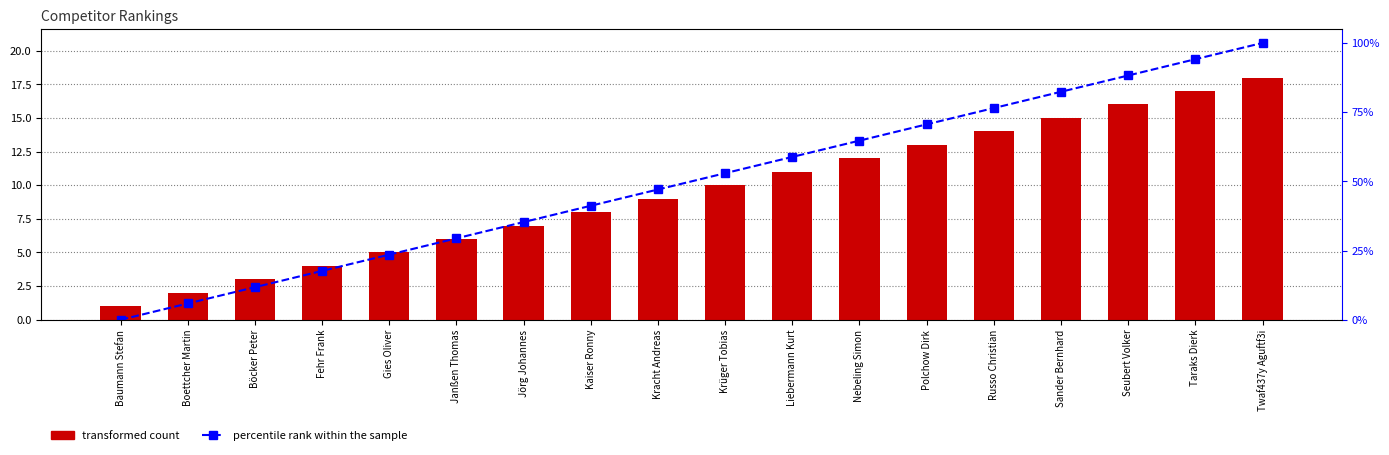

At Nebeling Simon, list the series in order from largest to smallest.

percentile rank within the sample, transformed count